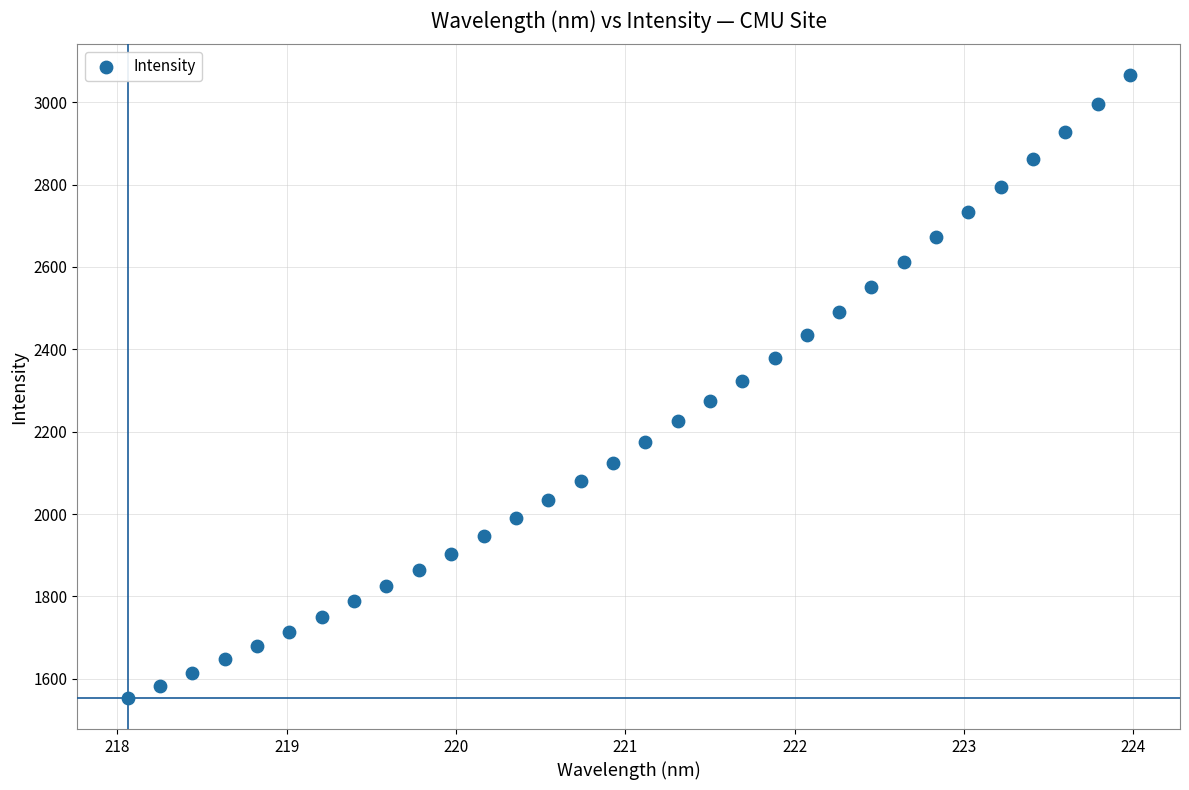

What is the range of X values (max minus min)?

5.9